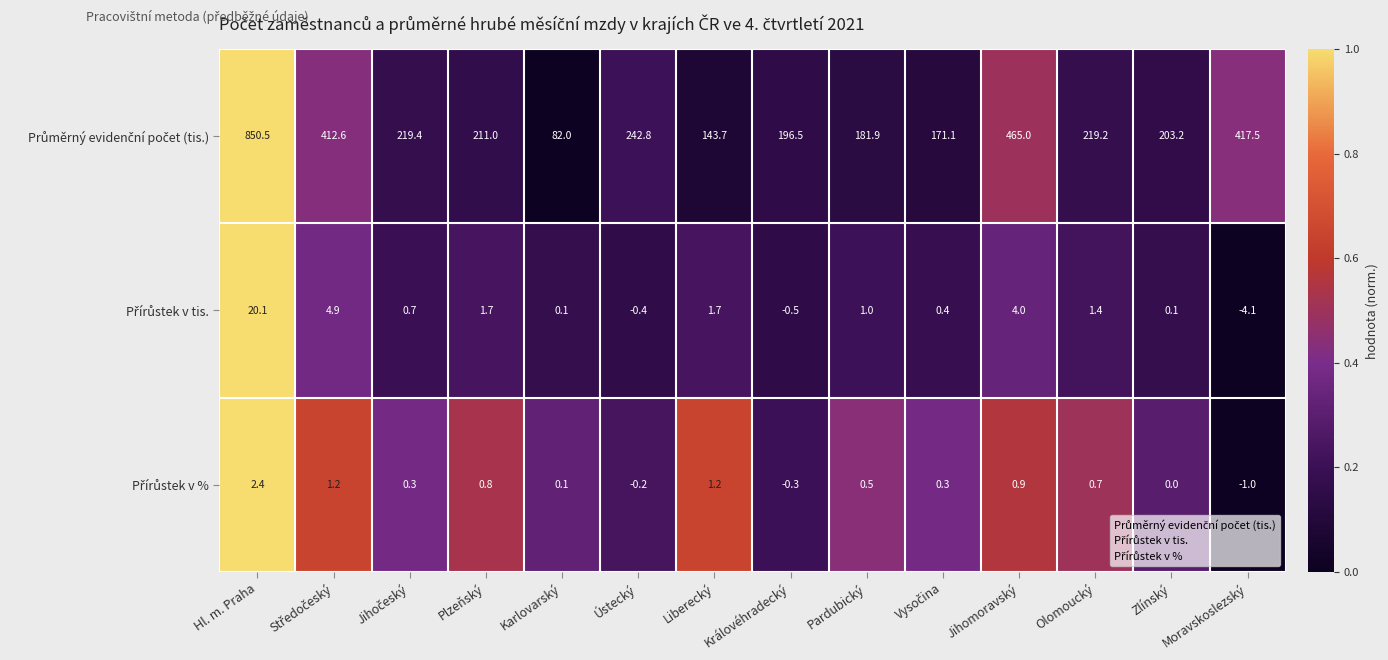

What is the smallest value displayed?

-4.1